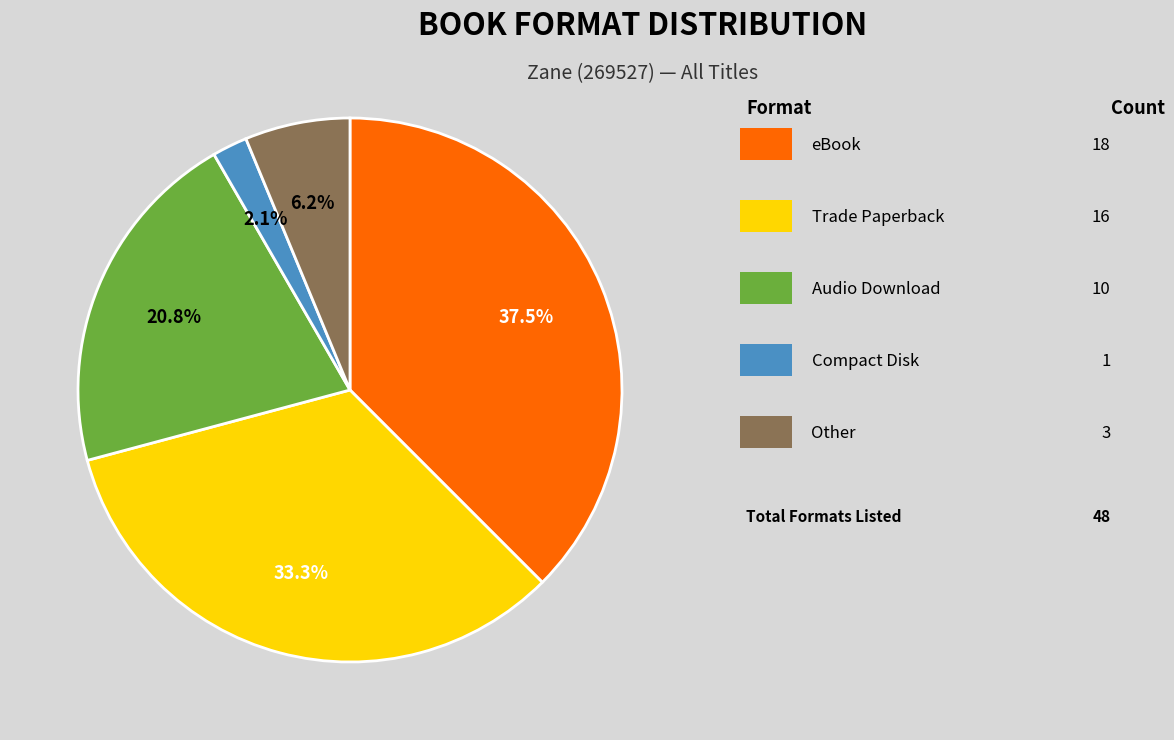

Count the number of slices in the pie.

5